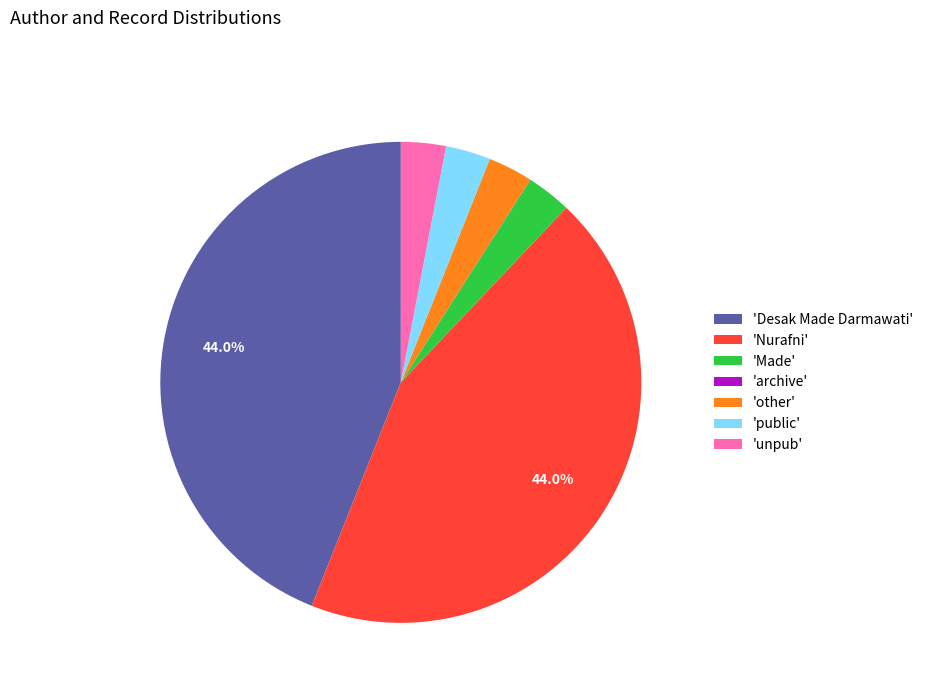

Do 'Nurafni' and 'unpub' together represent more than half of the pie?

No